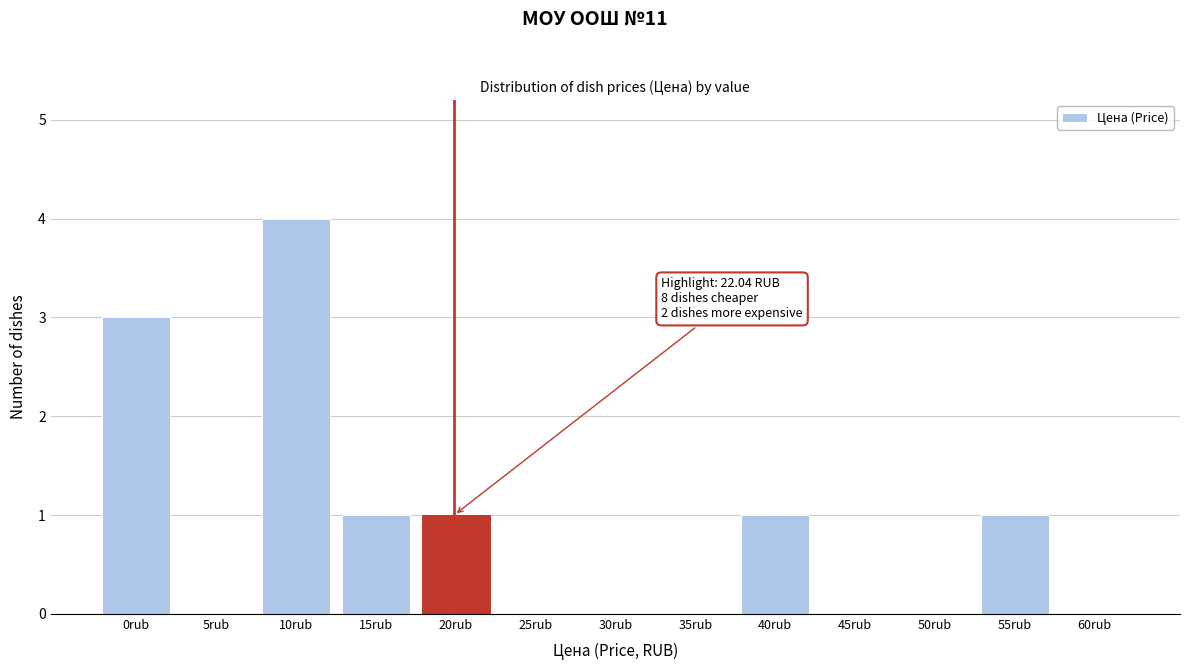

Reading right to left, list all the values displayed in this chart.

60rub=0	55rub=1	50rub=0	45rub=0	40rub=1	35rub=0	30rub=0	25rub=0	20rub=1	15rub=1	10rub=4	5rub=0	0rub=3